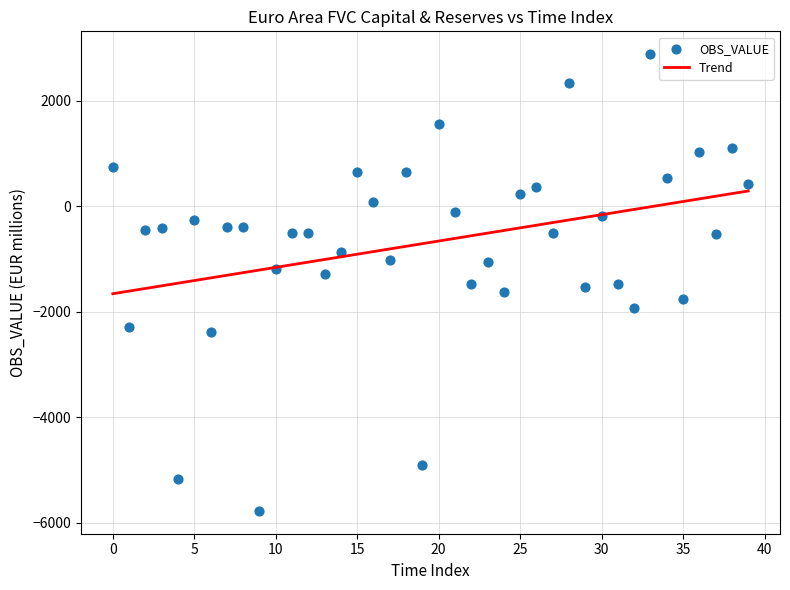

What is the range of Y values (max minus min)?

8650.5